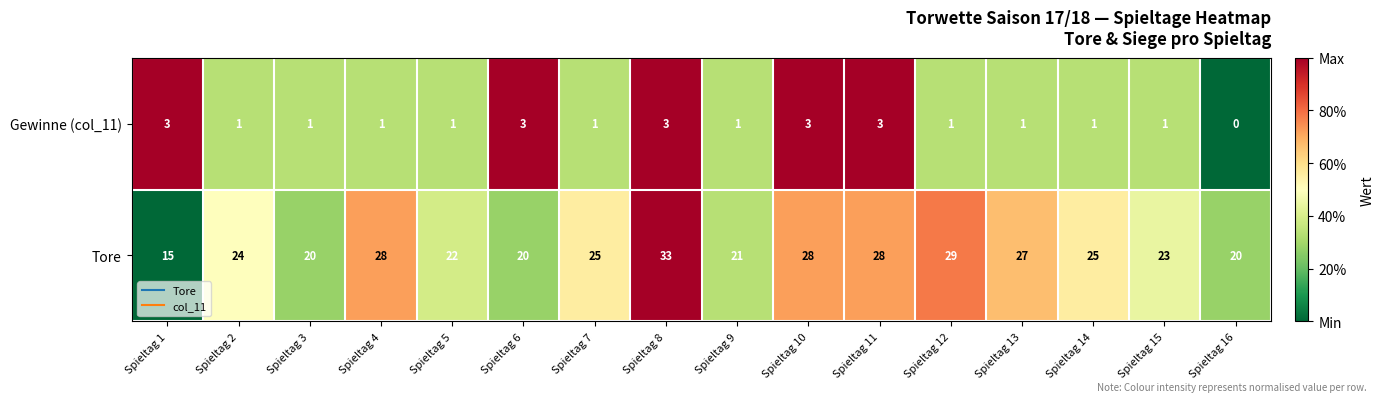

What is the maximum value shown in the chart?

33